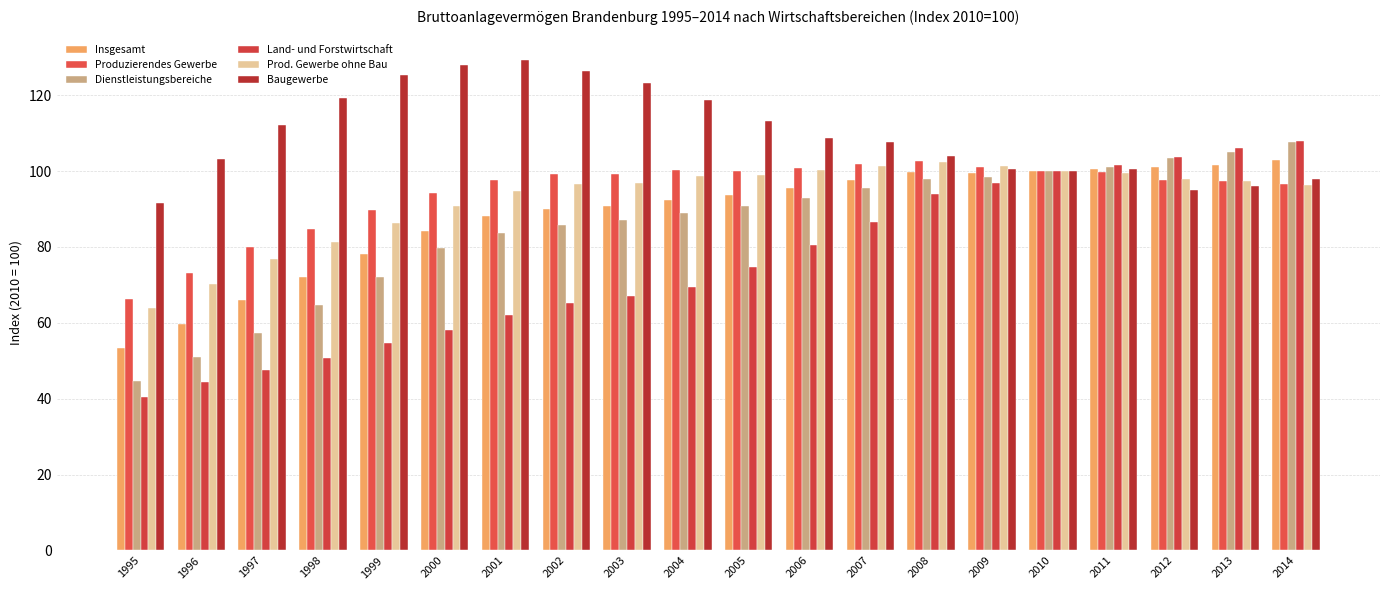

What is the value of the Land- und Forstwirtschaft bar at the 5th from the left?

54.6